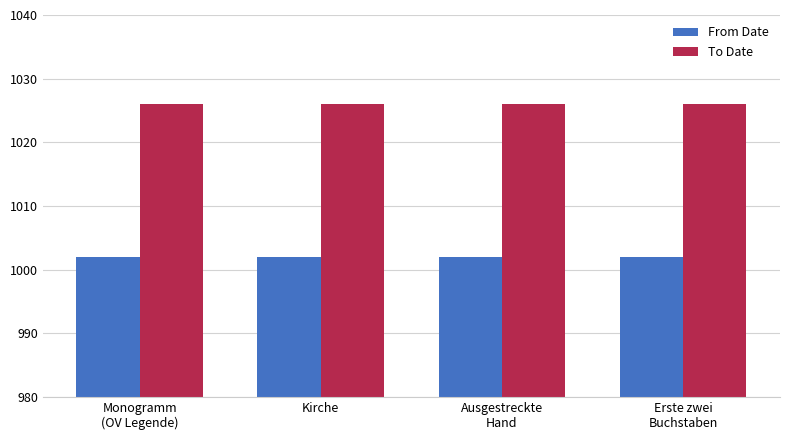

What is the total value across all series at Erste zwei
Buchstaben?

2028